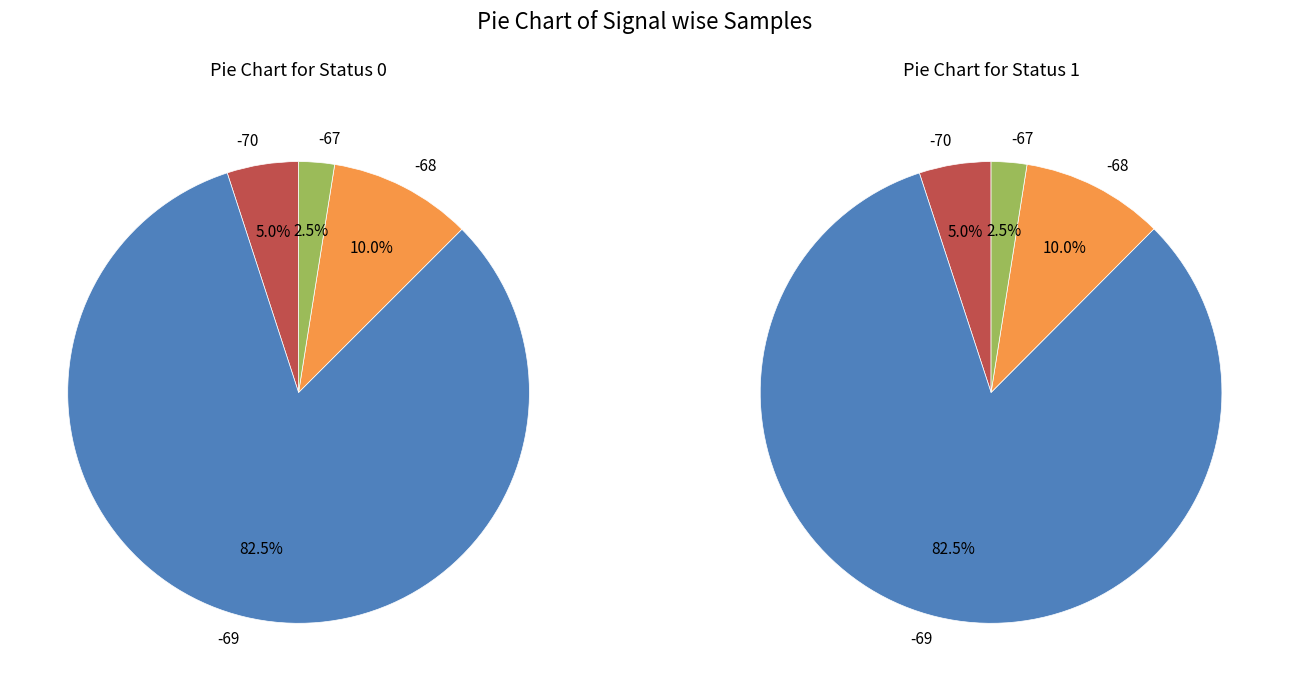

Rank the series by their average value, from highest to lowest.

Pie Chart for Status 0, Pie Chart for Status 1